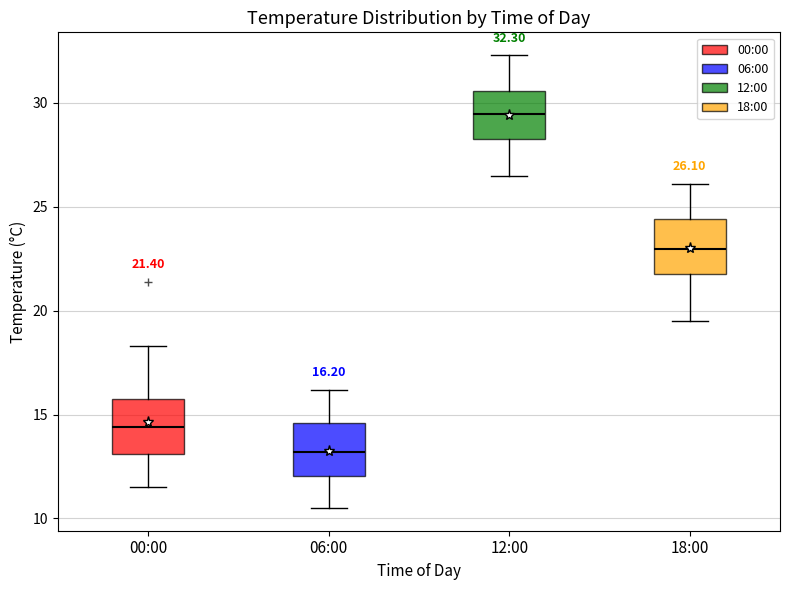

Which box has the lowest median line?

06:00